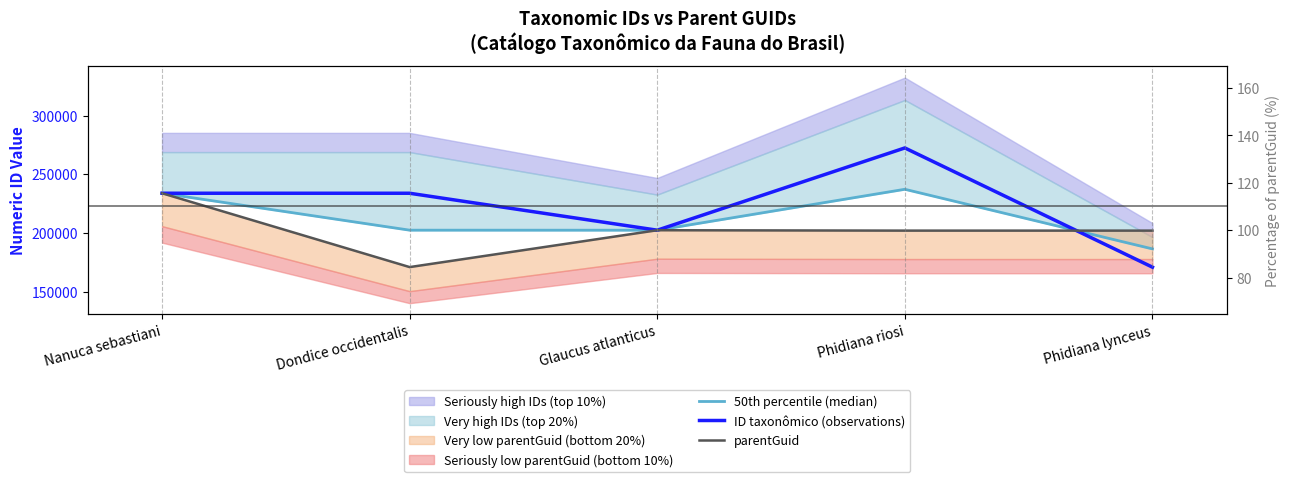

Does the chart have visible grid lines?

No